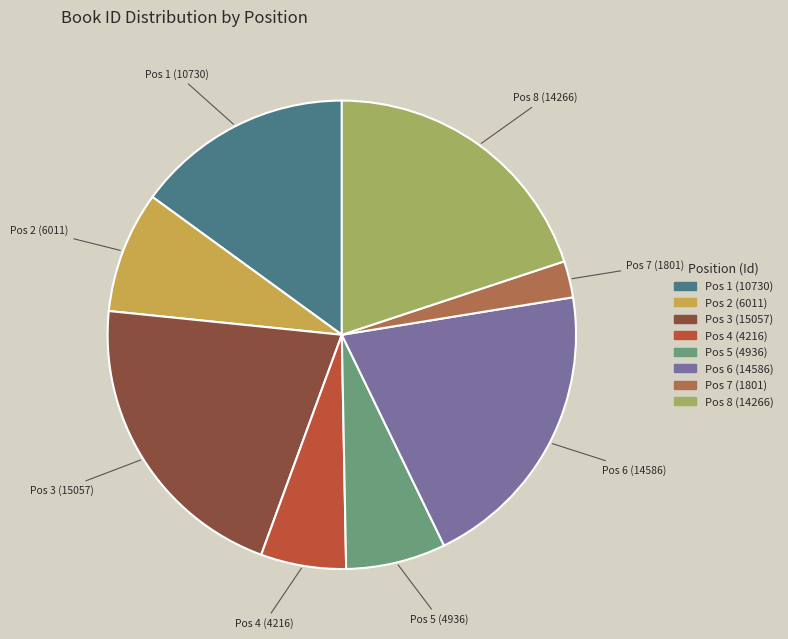

Between Pos 7 (1801) and Pos 3 (15057), which is larger?

Pos 3 (15057)